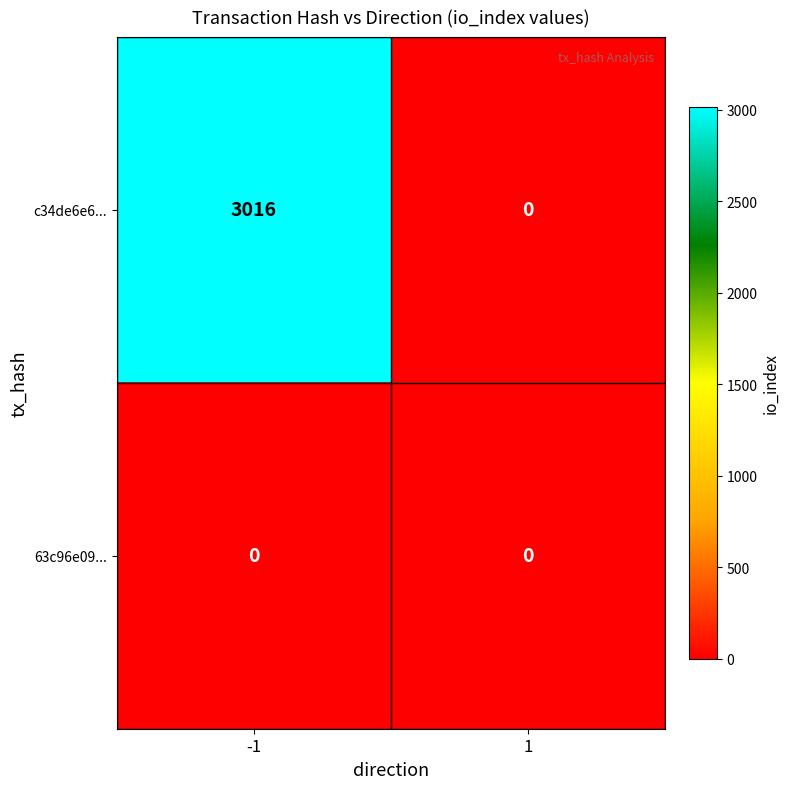

Reading left to right, extract all data points from this chart.

c34de6e6...: 3016	0
63c96e09...: 0	0